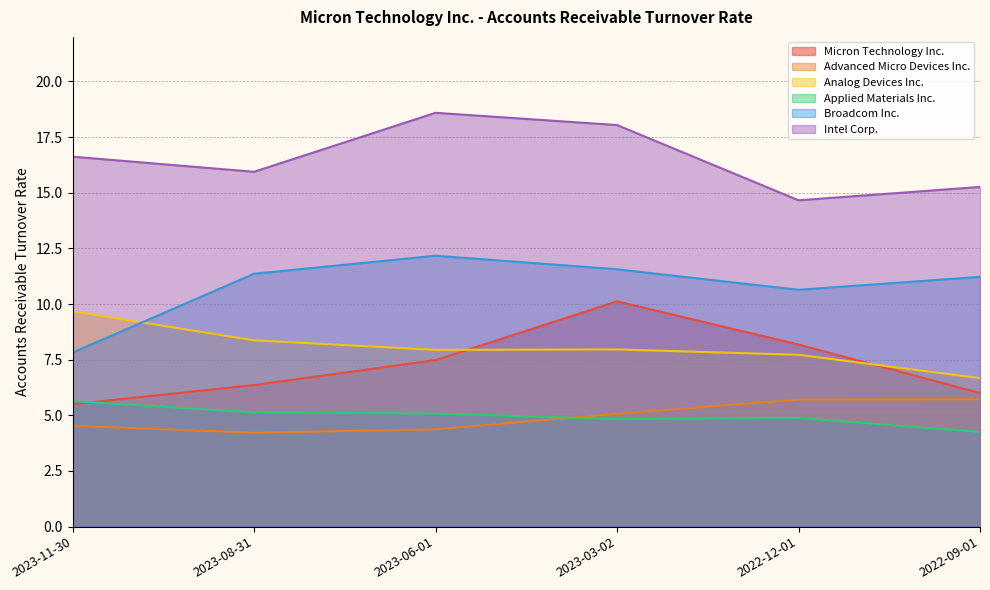

How many values in the Broadcom Inc. series are below 11?

2